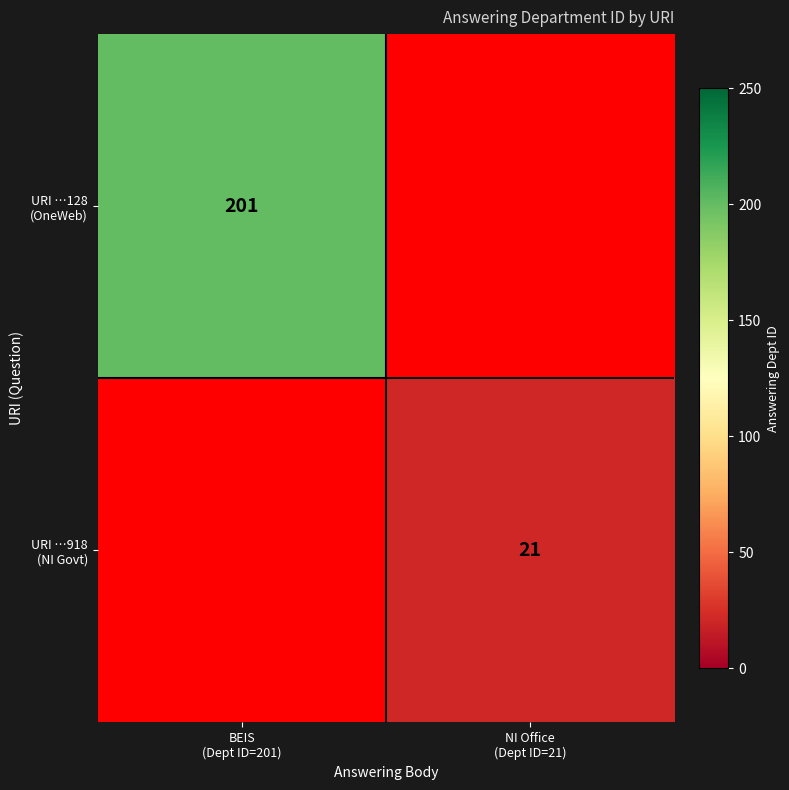

At how many categories does at least one series exceed 195?

1